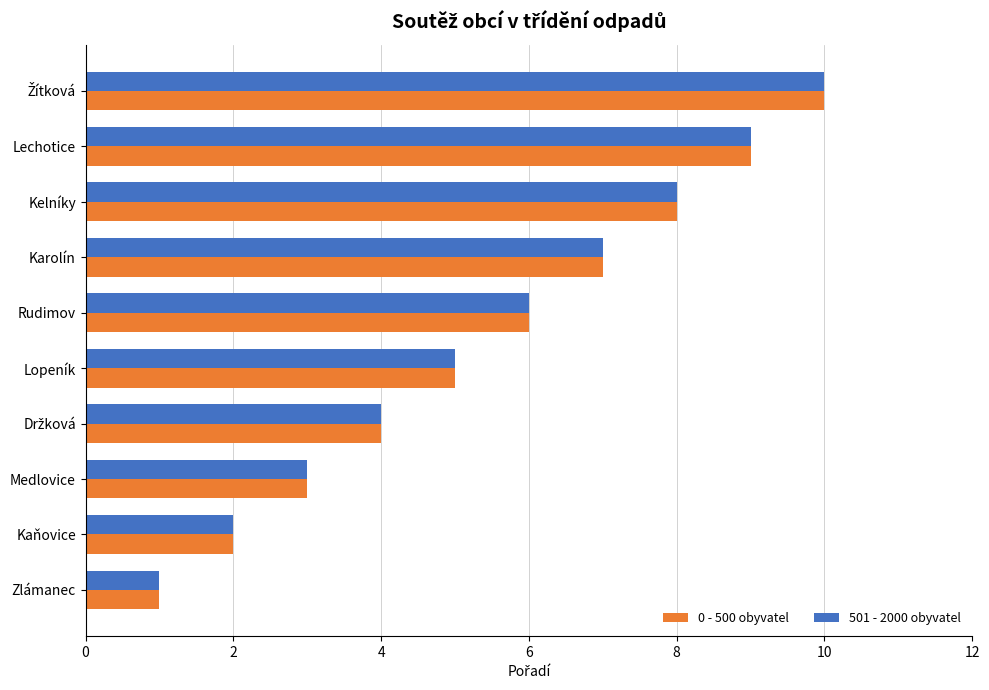

Is the value of 501 - 2000 obyvatel at Kaňovice greater than the value of 0 - 500 obyvatel at Zlámanec?

Yes